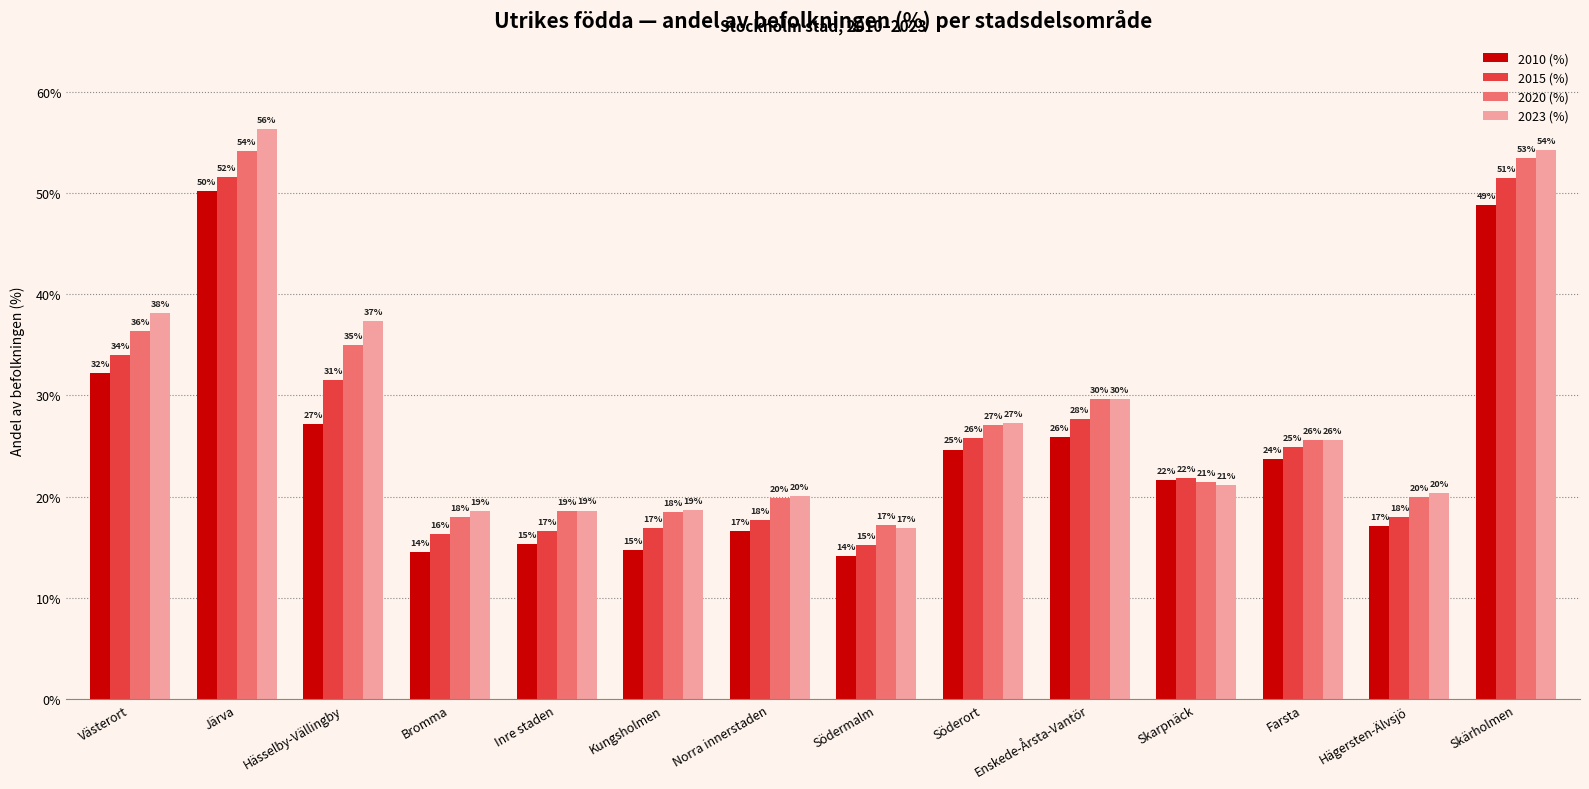

Reading right to left, list all the values displayed in this chart.

2010 (%): 48.8	17.1	23.8	21.7	25.9	24.7	14.2	16.6	14.7	15.3	14.5	27.1	50.2	32.2
2015 (%): 51.5	18.0	24.9	21.9	27.6	25.8	15.2	17.7	16.9	16.6	16.3	31.5	51.6	34.0
2020 (%): 53.4	19.9	25.6	21.5	29.6	27.1	17.2	19.9	18.5	18.6	18.0	35.0	54.1	36.4
2023 (%): 54.2	20.3	25.6	21.1	29.7	27.2	16.9	20.0	18.7	18.6	18.6	37.4	56.3	38.2